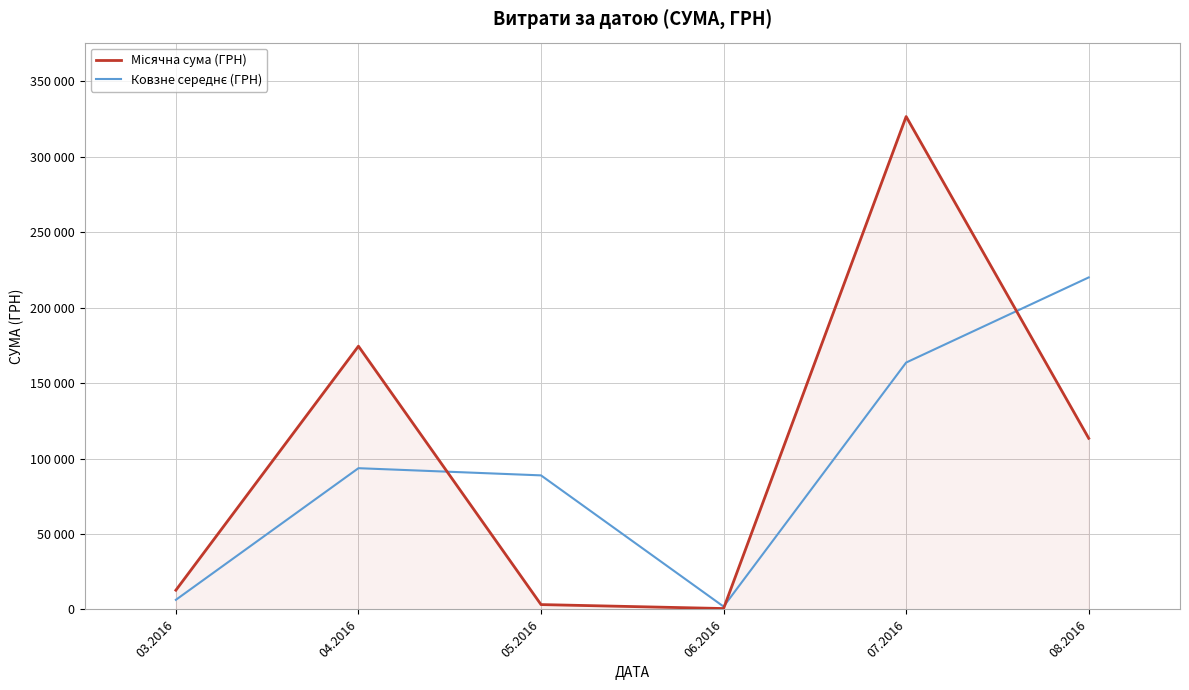

Which category has the highest value in the Ковзне середнє (ГРН) series?

08.2016